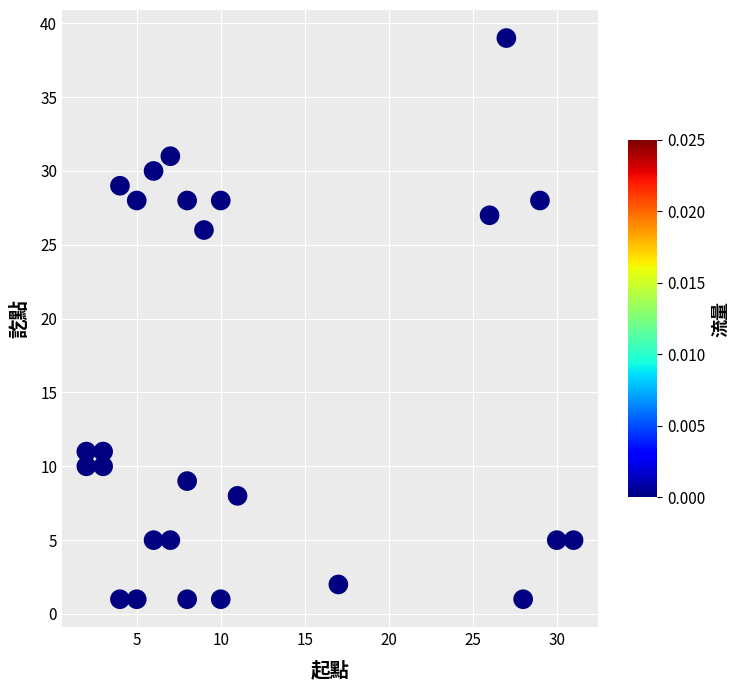

What Y value in the scatter plot is closest to 20?

26